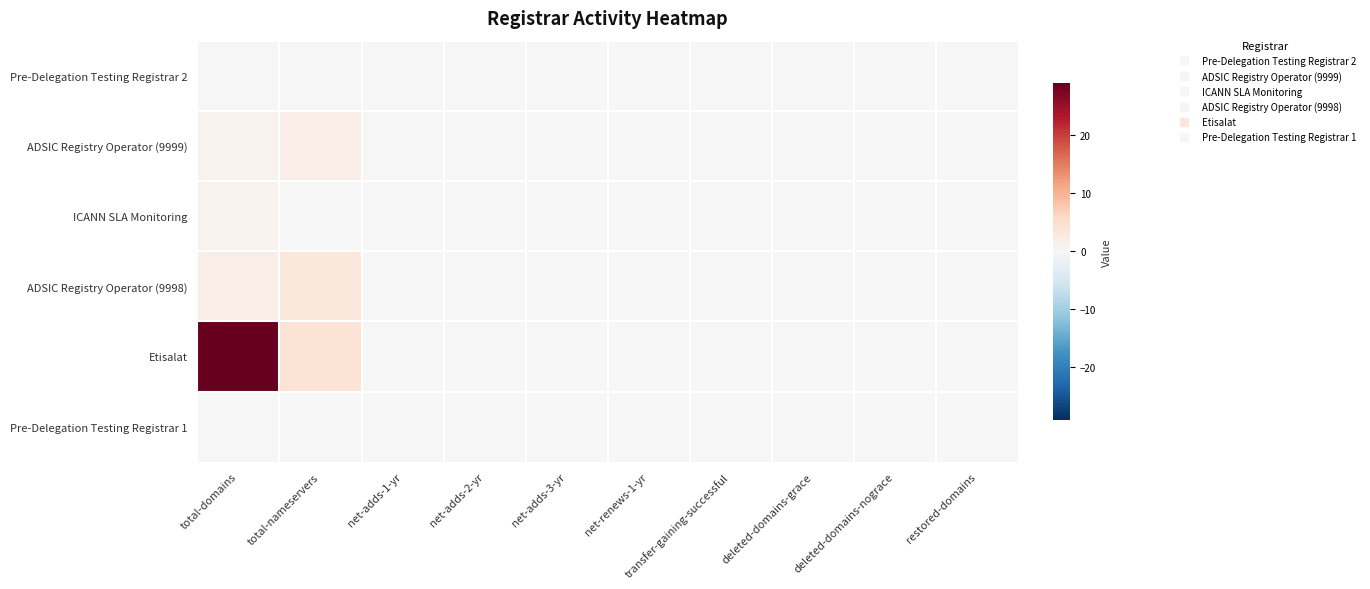

Which series has the largest range (max minus min)?

Etisalat